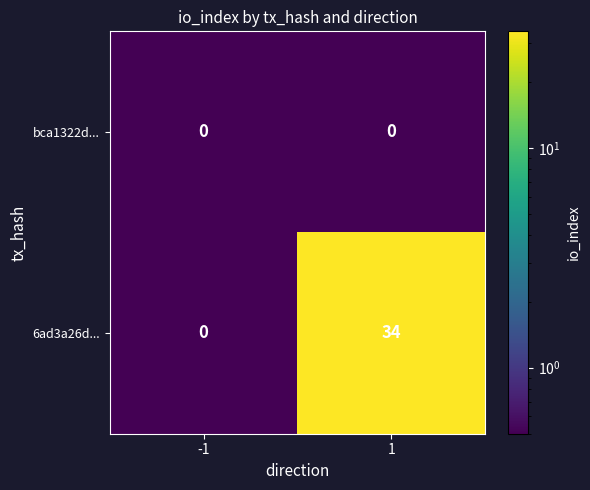

How many series are shown in this chart?

2